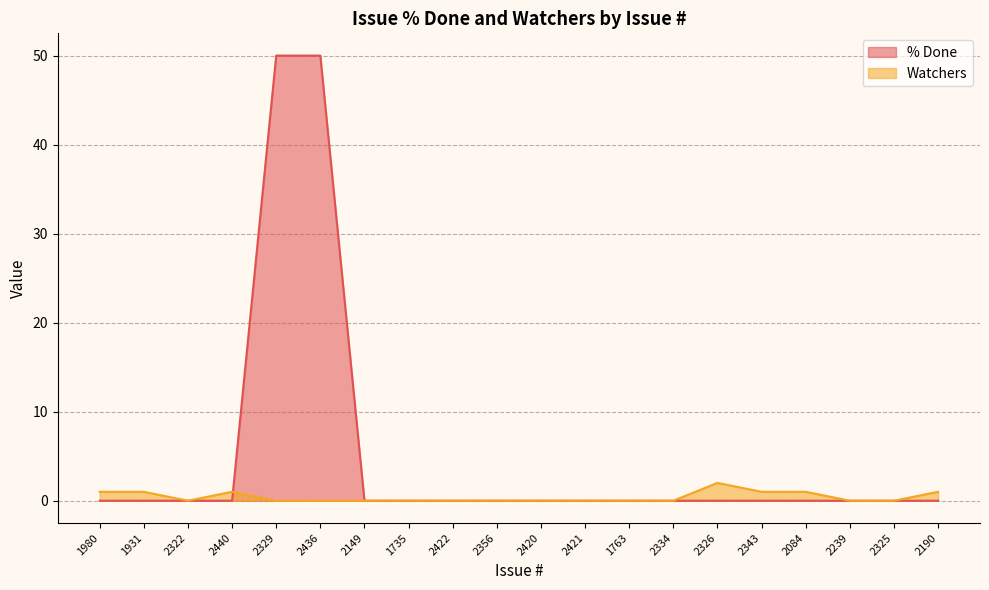

At how many categories does at least one series exceed 1?

3